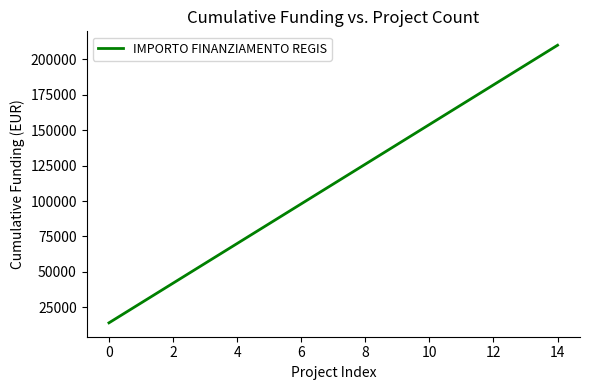

What is the average value?

112000